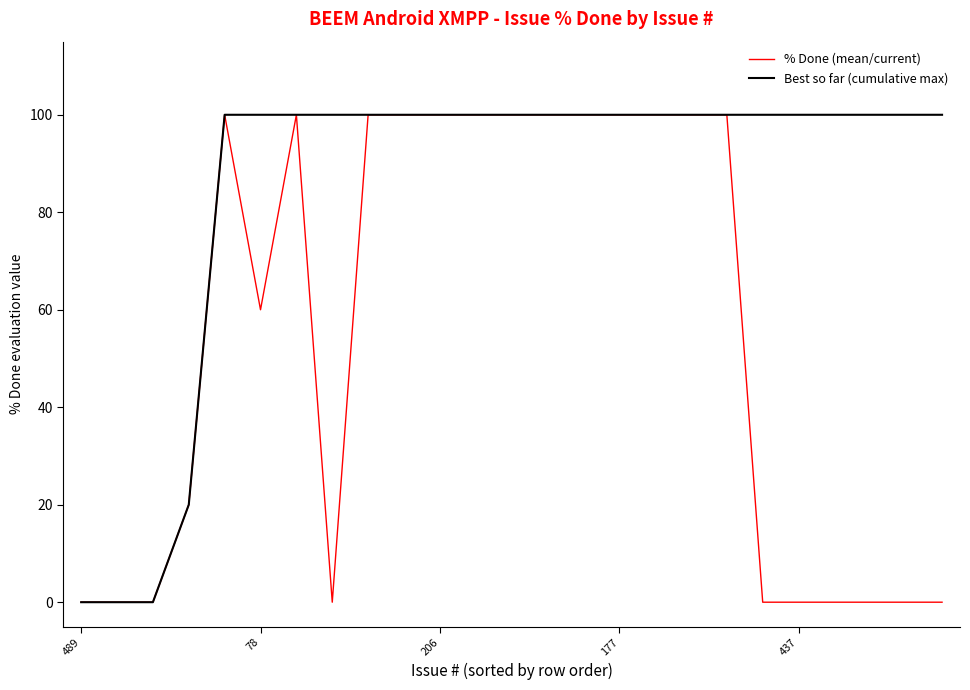

List the series in order of their overall mean, highest first.

Best so far (cumulative max), % Done (mean/current)